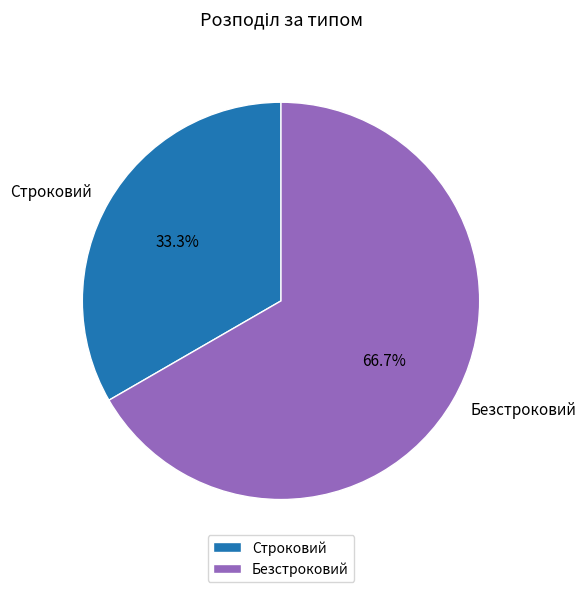

To the nearest percent, what percentage of the pie is Безстроковий?

67%